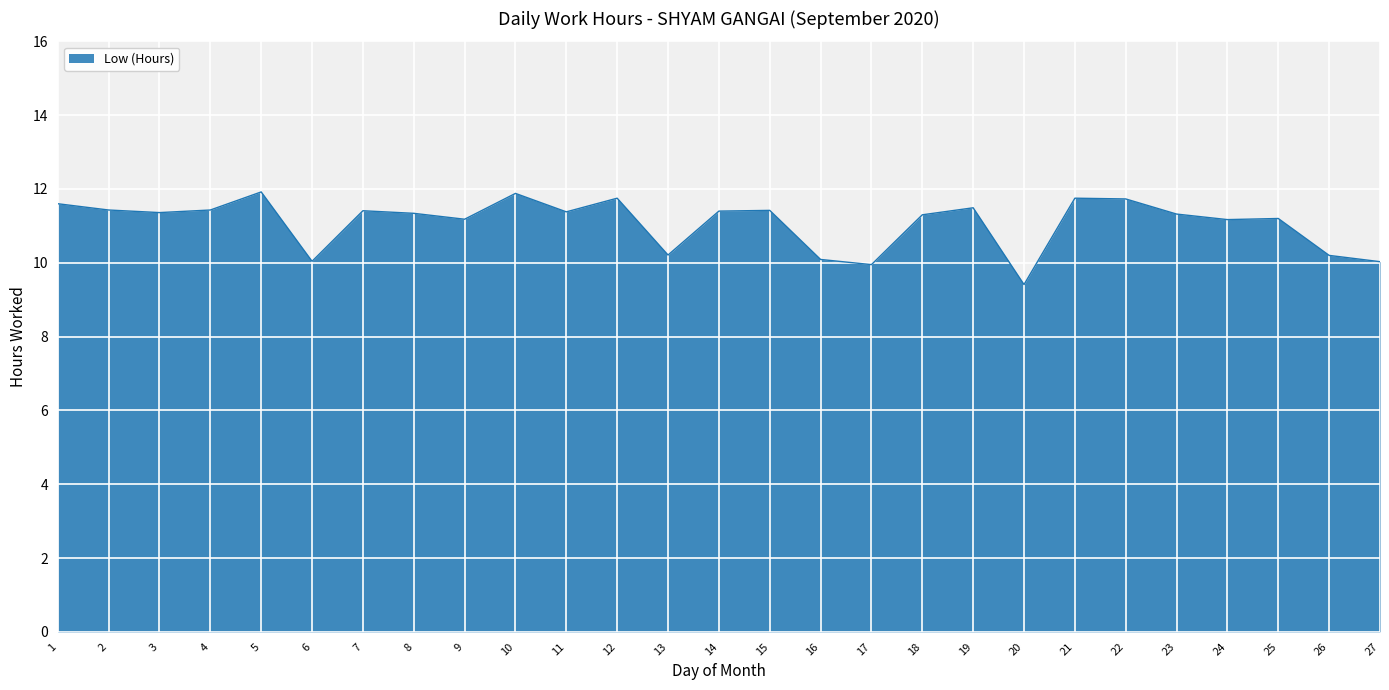

What value does the data have at 13?

10.2